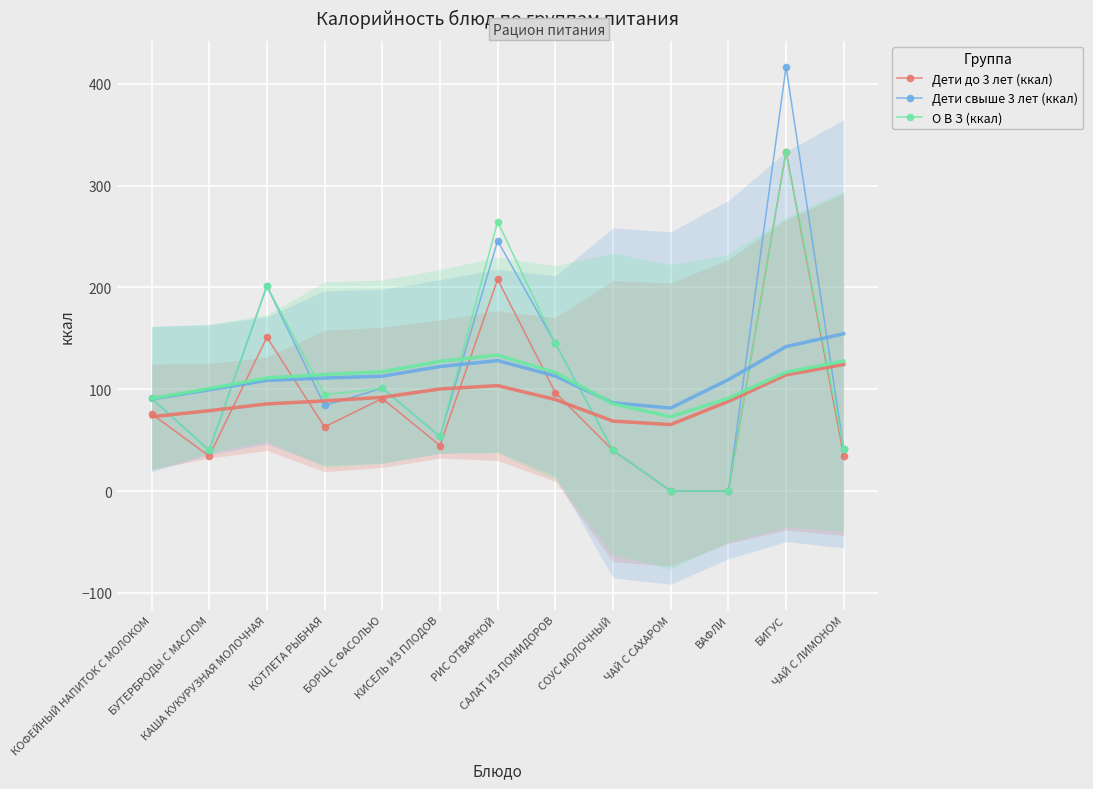

What is the value of the Дети до 3 лет (ккал) point at the 9th from the left?

40.0